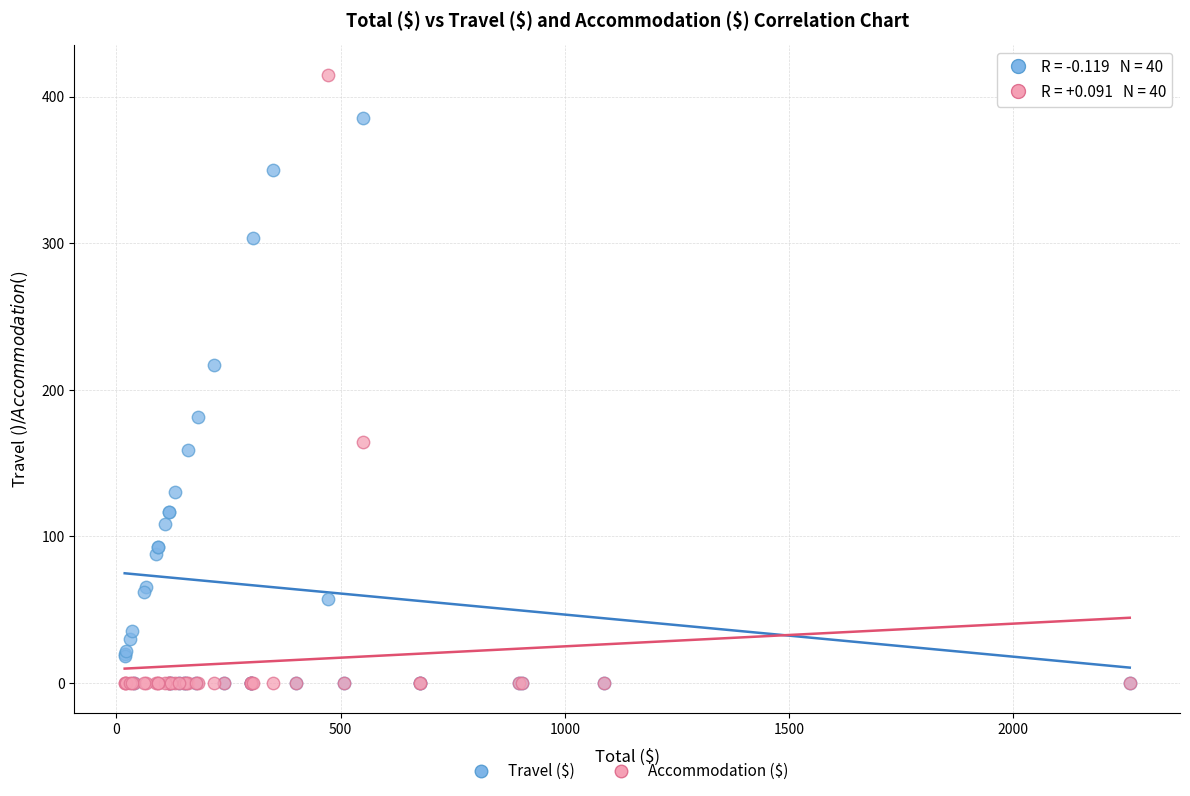

What are all the series names shown in the legend?

Travel ($), Accommodation ($)